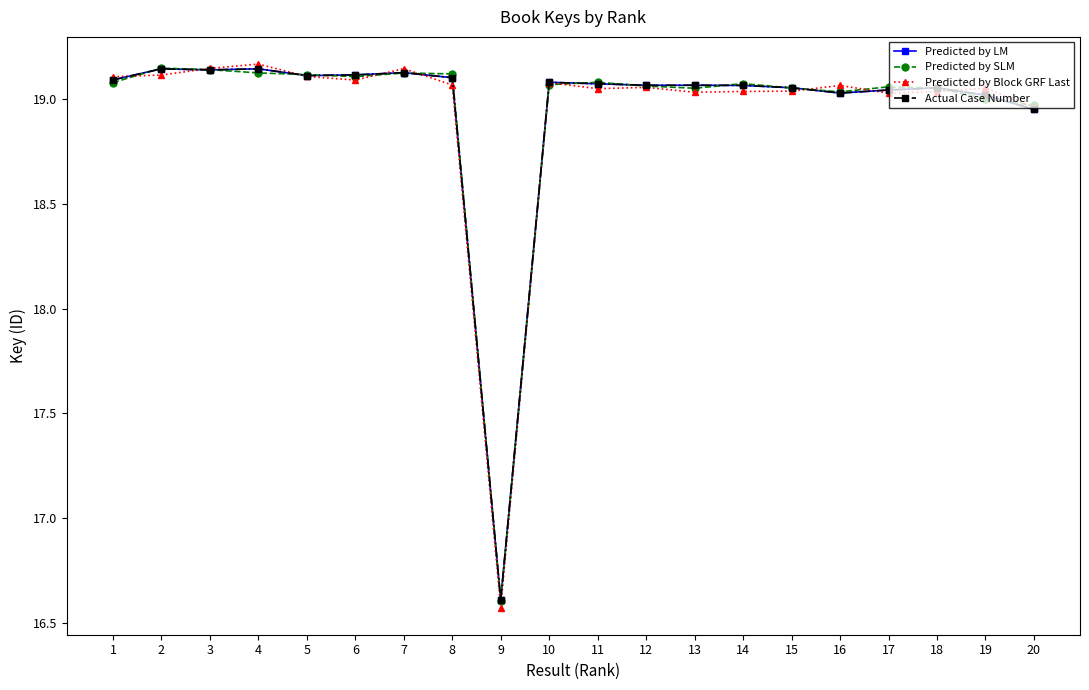

Is the value of Predicted by Block GRF Last at 10 greater than the value of Predicted by LM at 1?

No